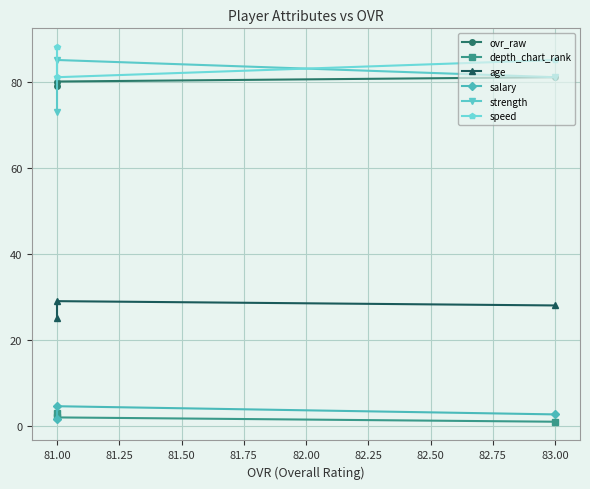

Between 83.00 and 81.00, which series saw the biggest shift?

strength